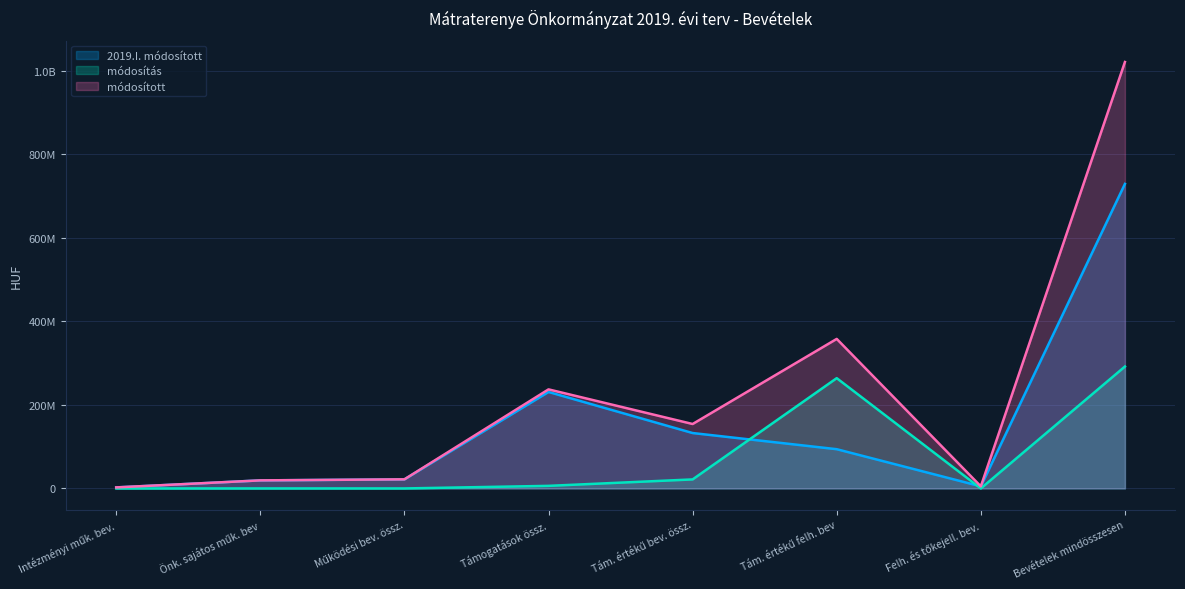

Where is módosítás nearest to the value 145896365?

Tám. értékű felh. bev